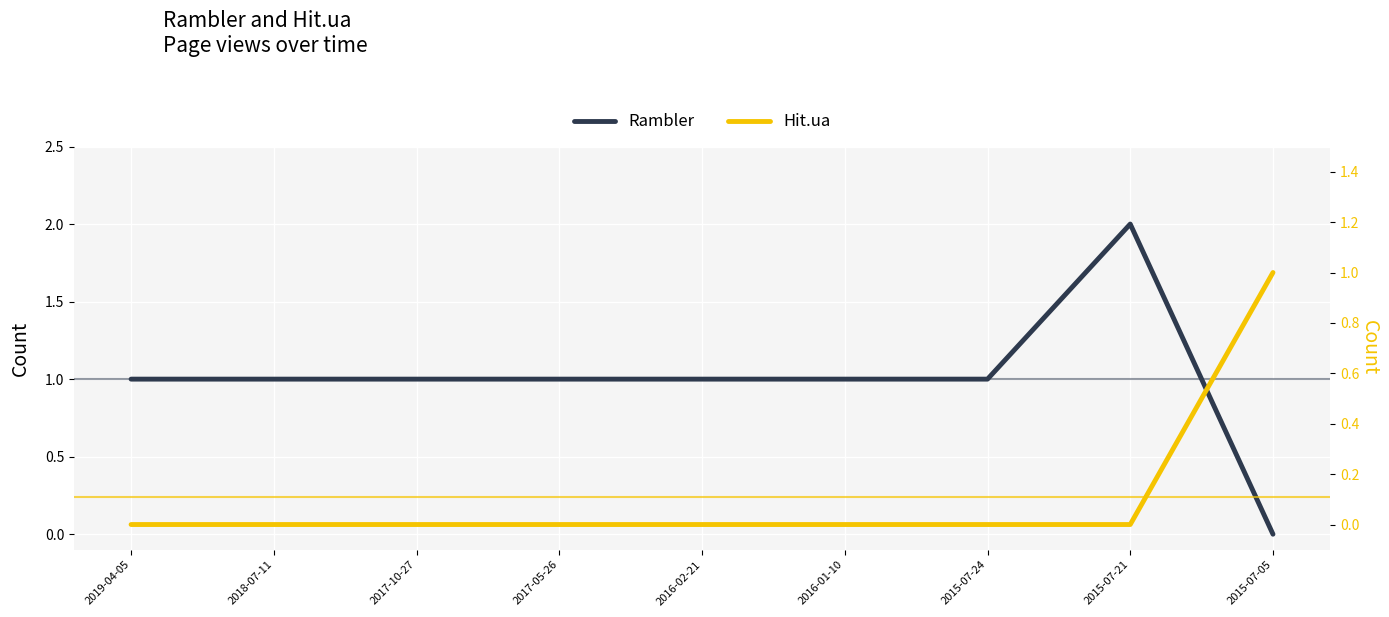

Which series has the largest range (max minus min)?

Rambler